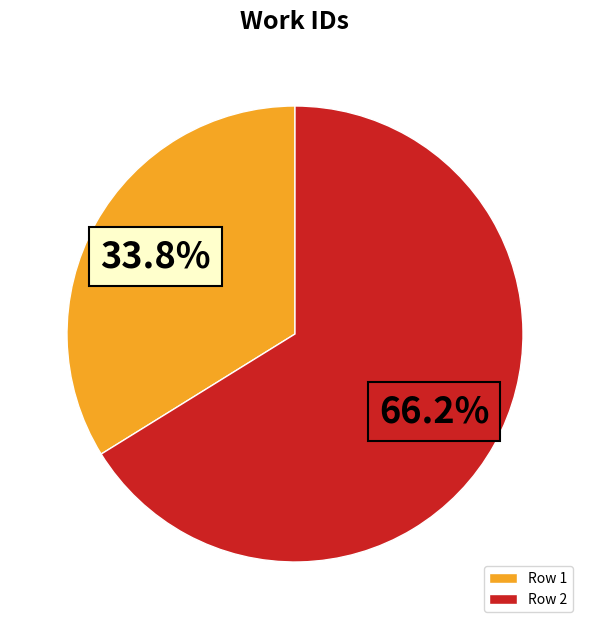

Count the number of slices in the pie.

2